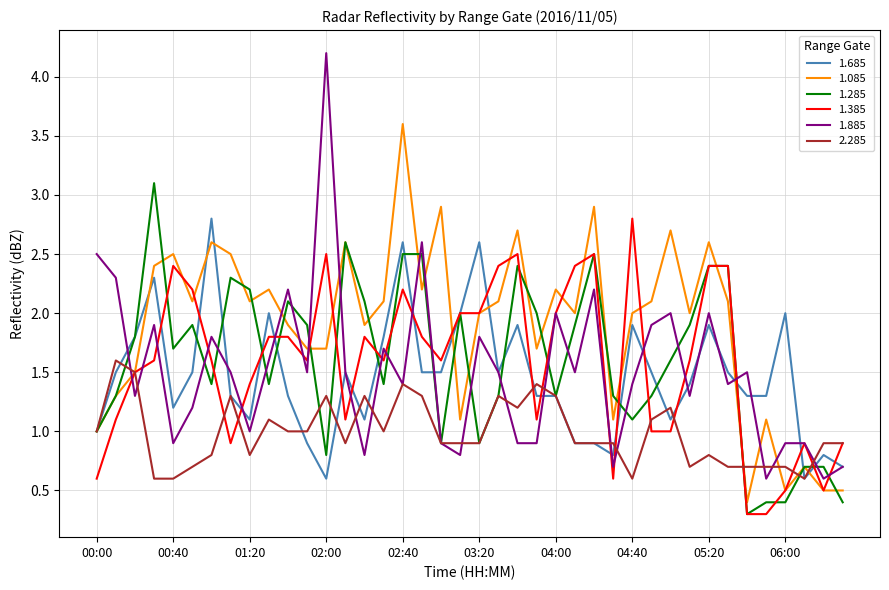

What is the highest value of the 1.685 series?

2.8